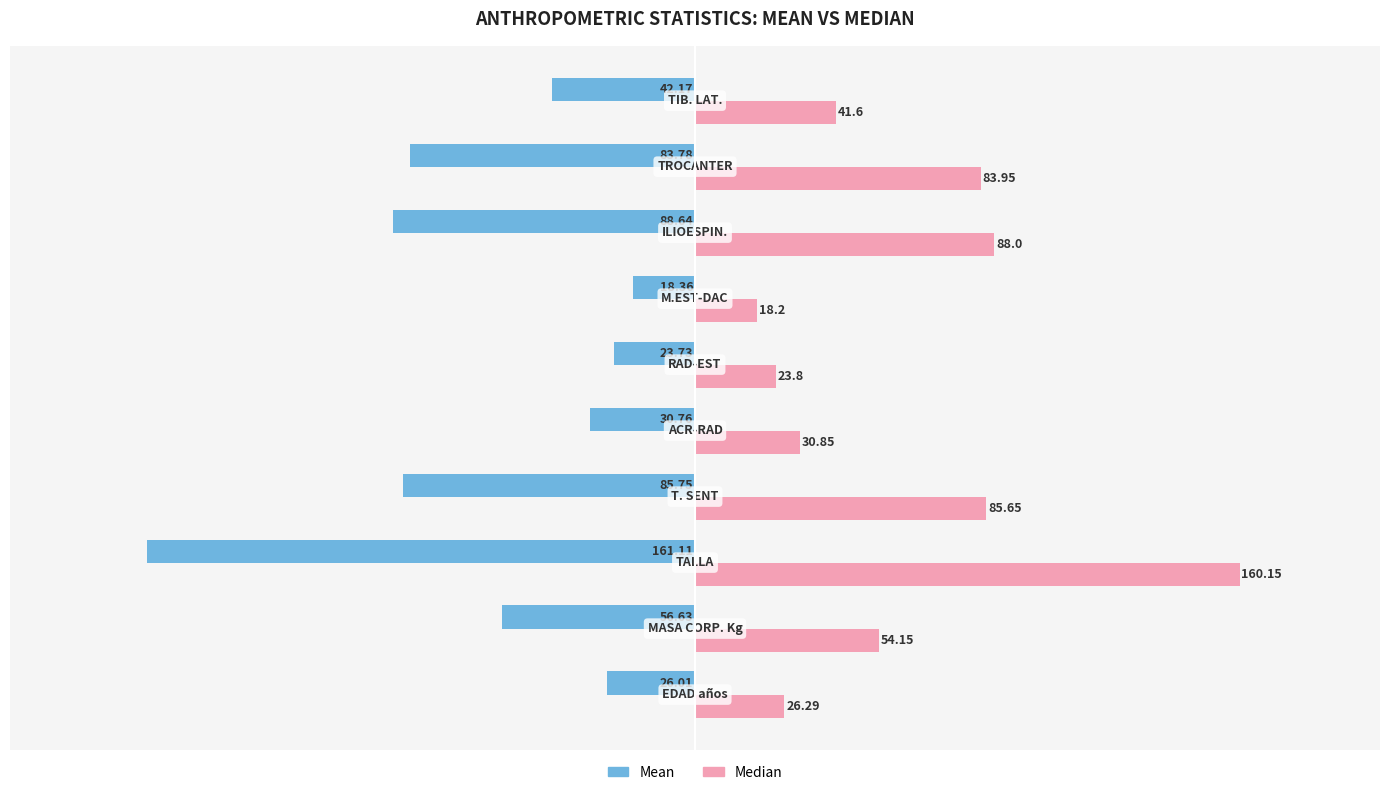

Rank the series by their maximum value, from lowest to highest.

Mean, Median